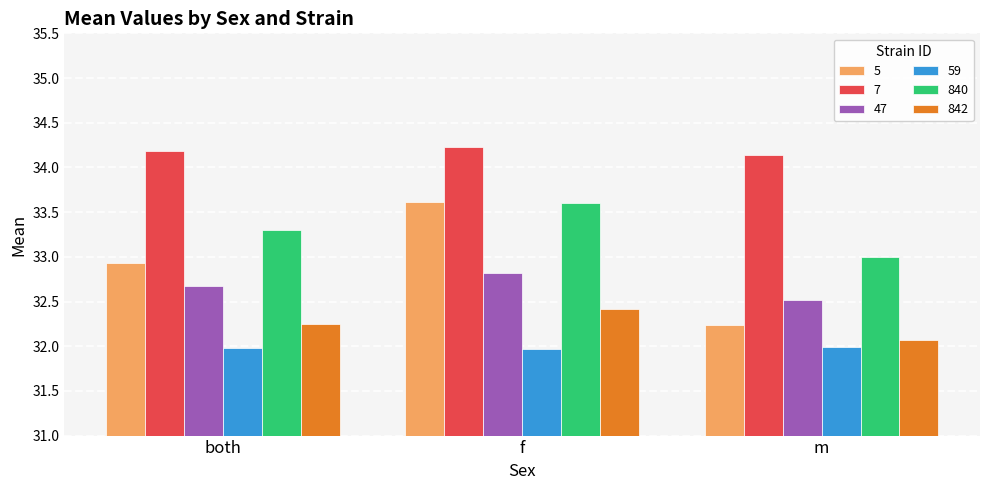

What is the value of the 5 bar at the 1st from the left?

32.9